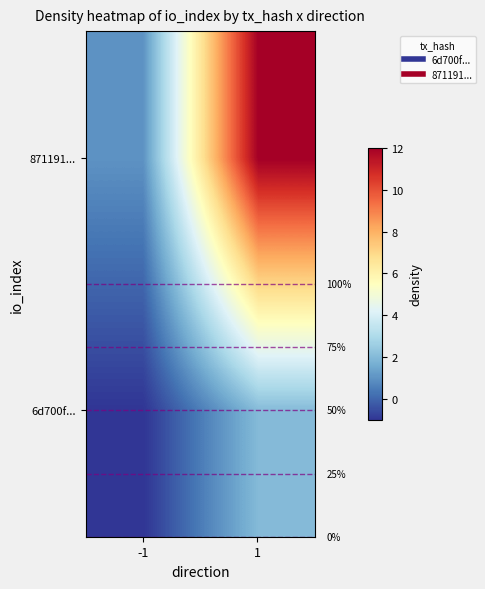

Which has a higher value, -1 or 1?

1